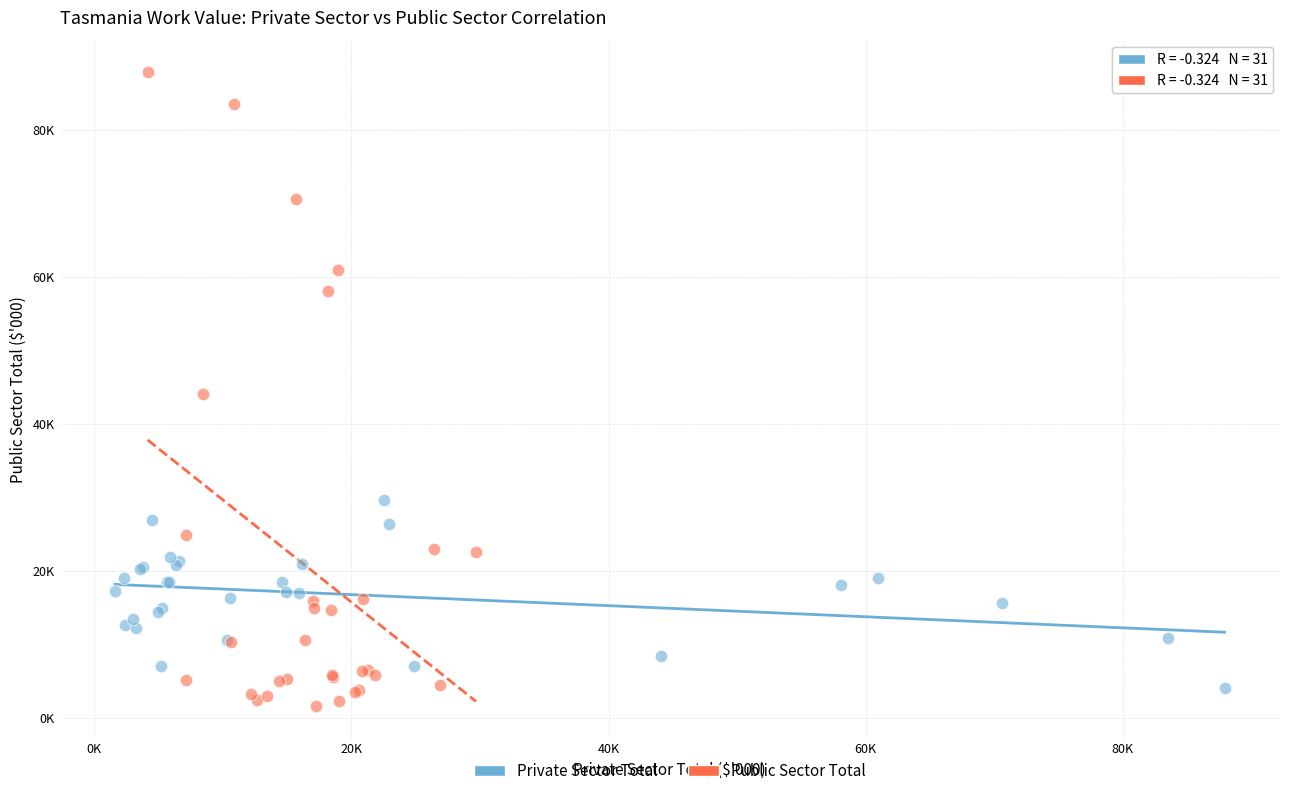

What are all the series names shown in the legend?

Private Sector Total, Public Sector Total